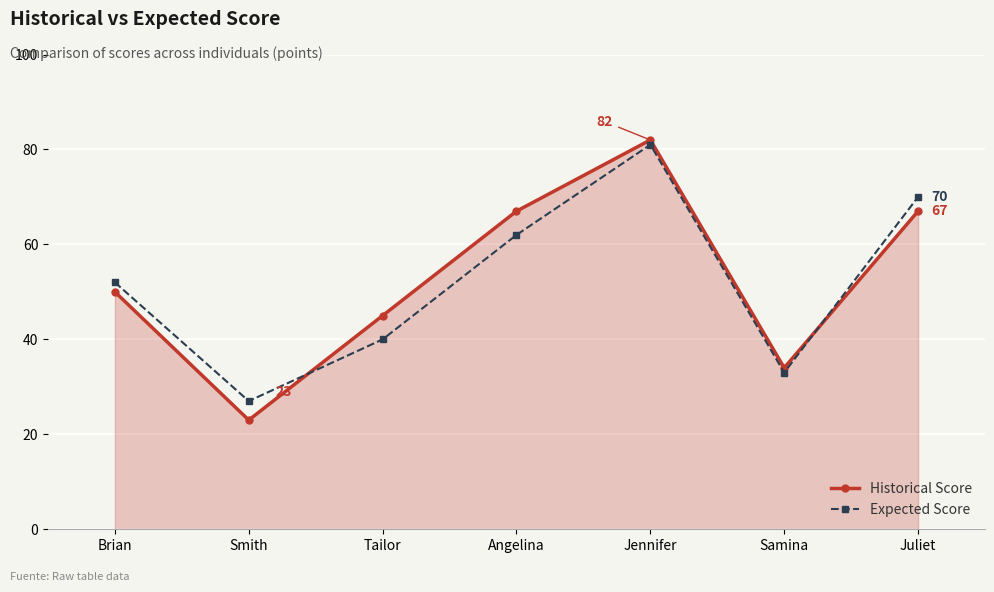

What is the average value of the Historical Score series?

53